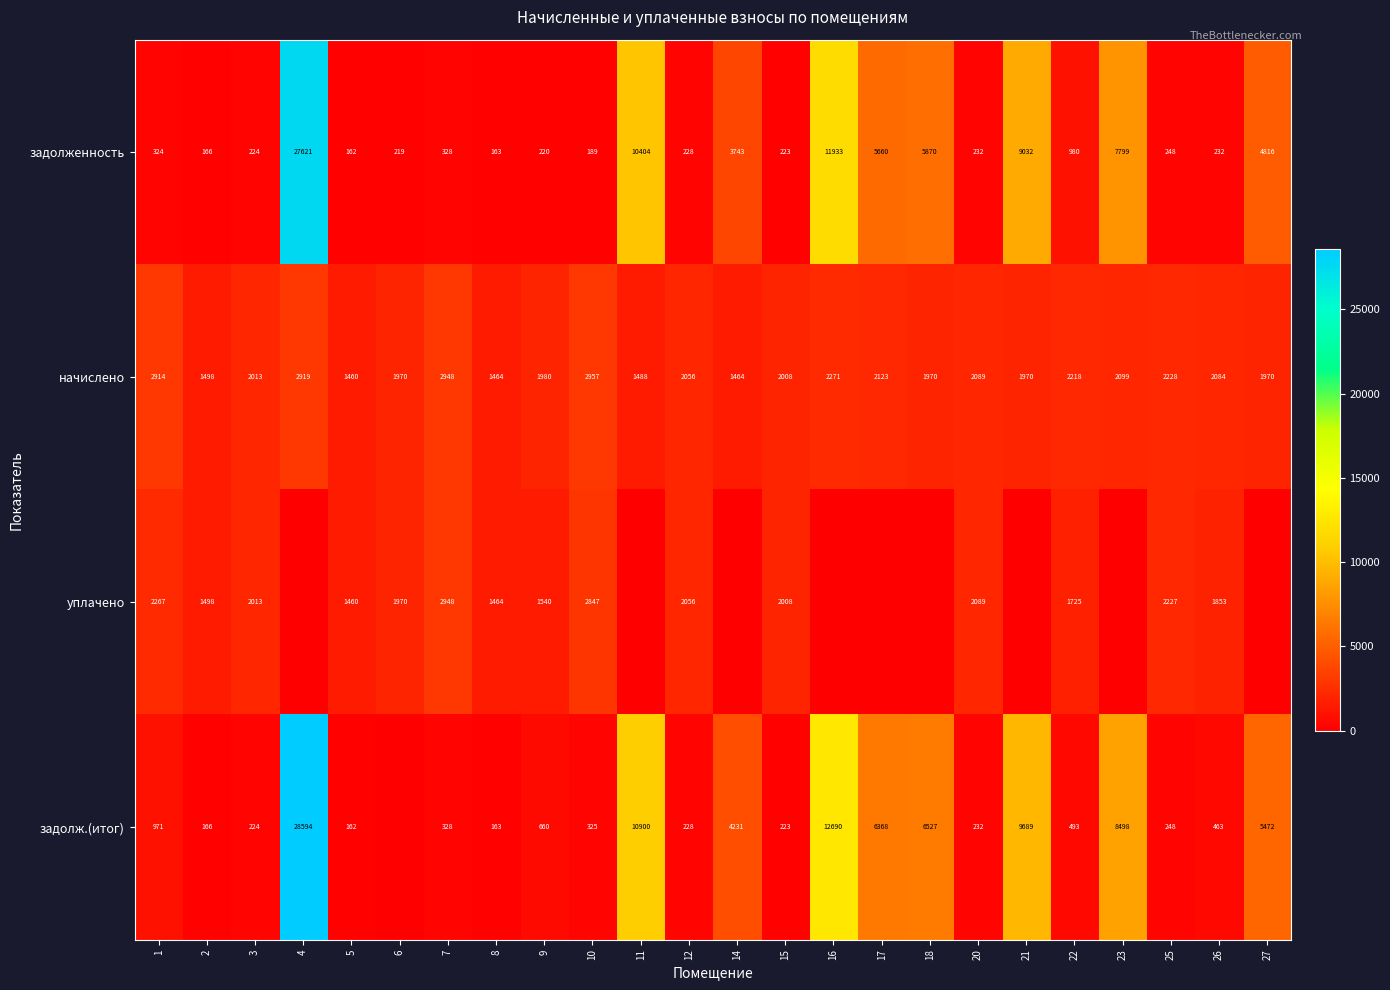

At 10, list the series in order from largest to smallest.

начислено, уплачено, задолж.(итог), задолженность